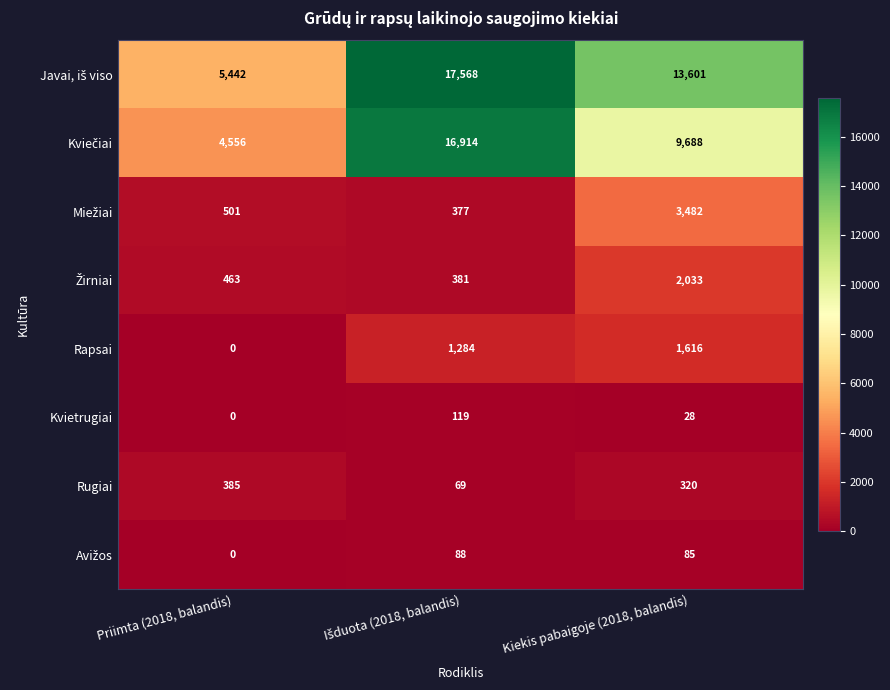

The value of Rugiai at Priimta (2018, balandis) is 385. True or false?

True